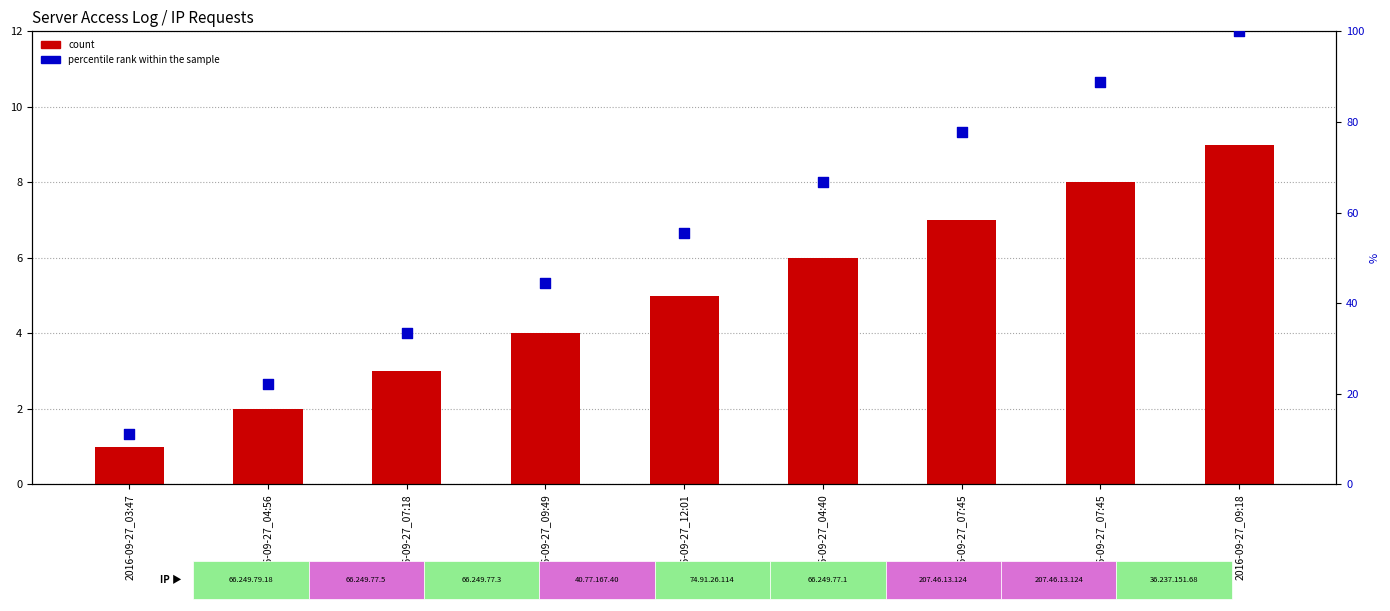

What is the total value across all series at 2016-09-27_04:56?

24.2